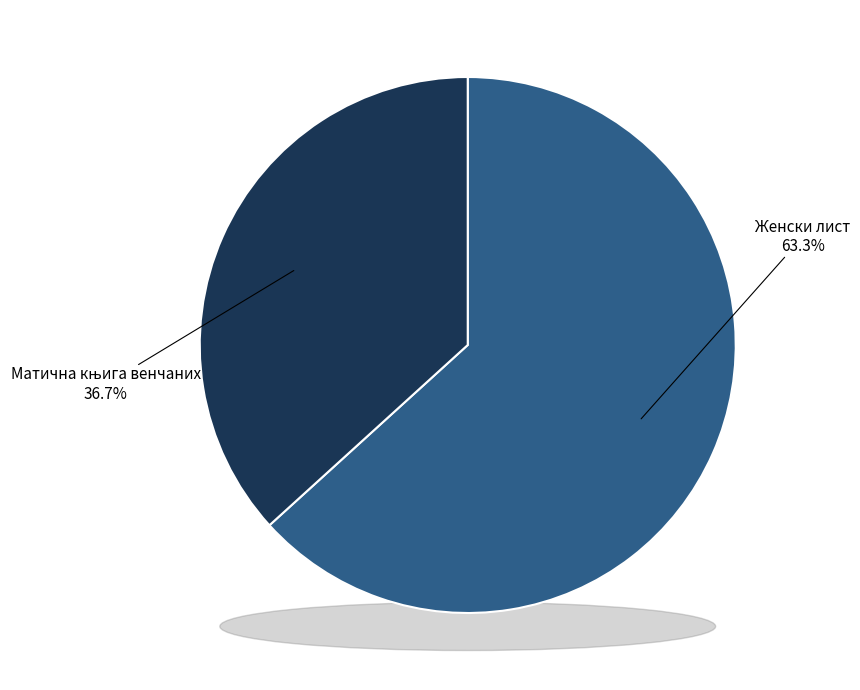

Which category has the smallest portion of the pie?

Матична књига венчаних